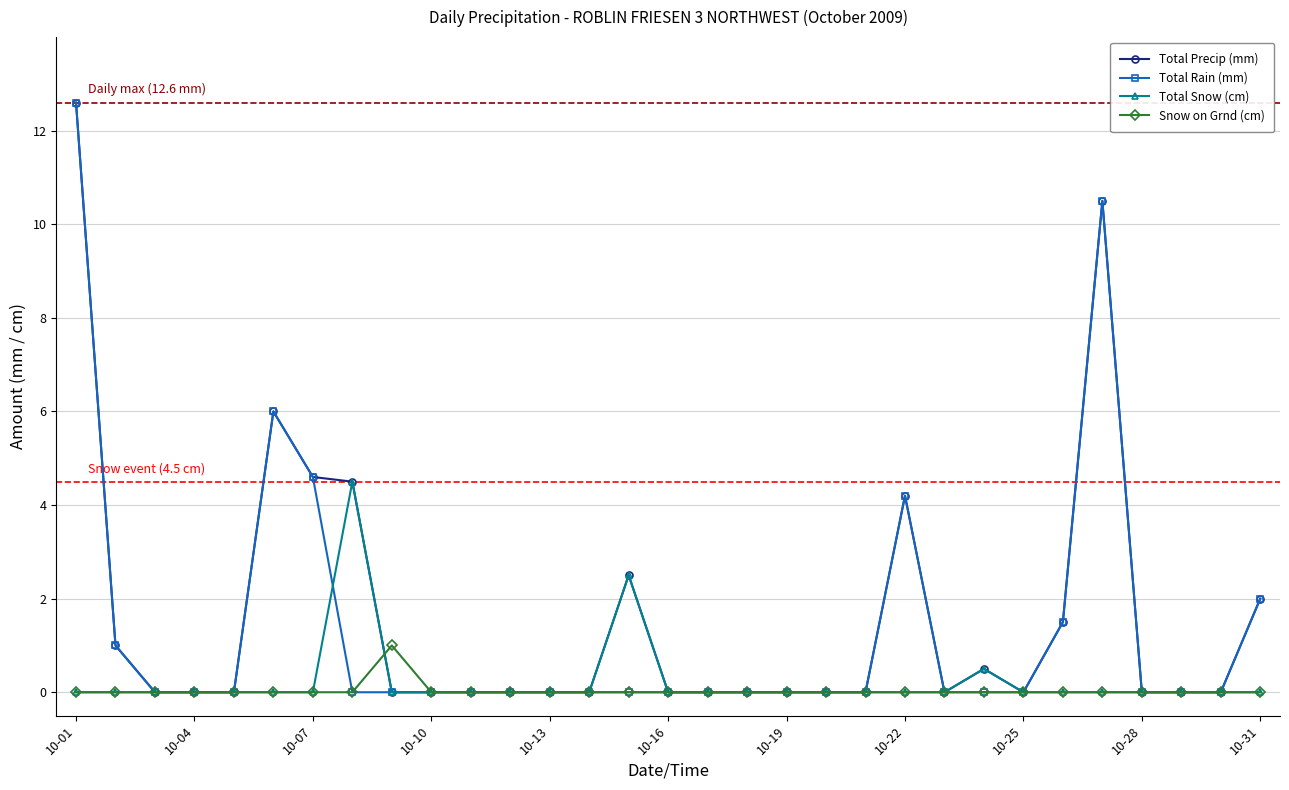

Reading right to left, transcribe all the data shown in this chart.

Total Precip (mm): 2.0	0.0	0.0	0.0	10.5	1.5	0.0	0.5	0.0	4.2	0.0	0.0	0.0	0.0	0.0	0.0	2.5	0.0	0.0	0.0	0.0	0.0	0.0	4.5	4.6	6.0	0.0	0.0	0.0	1.0	12.6
Total Rain (mm): 2.0	0.0	0.0	0.0	10.5	1.5	0.0	0.0	0.0	4.2	0.0	0.0	0.0	0.0	0.0	0.0	0.0	0.0	0.0	0.0	0.0	0.0	0.0	0.0	4.6	6.0	0.0	0.0	0.0	1.0	12.6
Total Snow (cm): 0.0	0.0	0.0	0.0	0.0	0.0	0.0	0.5	0.0	0.0	0.0	0.0	0.0	0.0	0.0	0.0	2.5	0.0	0.0	0.0	0.0	0.0	0.0	4.5	0.0	0.0	0.0	0.0	0.0	0.0	0.0
Snow on Grnd (cm): 0.0	0.0	0.0	0.0	0.0	0.0	0.0	0.0	0.0	0.0	0.0	0.0	0.0	0.0	0.0	0.0	0.0	0.0	0.0	0.0	0.0	0.0	1.0	0.0	0.0	0.0	0.0	0.0	0.0	0.0	0.0